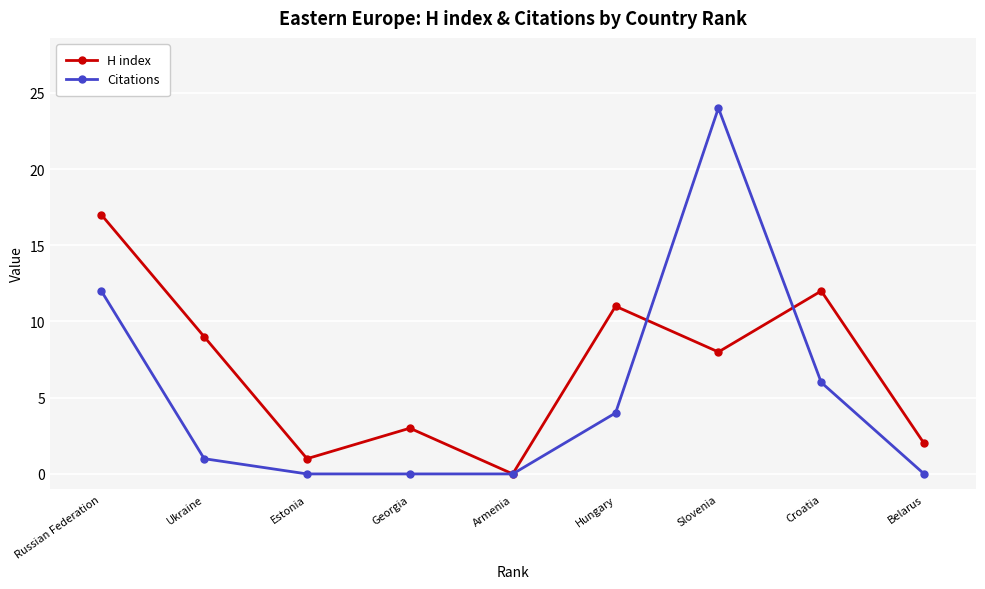

At which label is Citations closest to 12?

Russian Federation